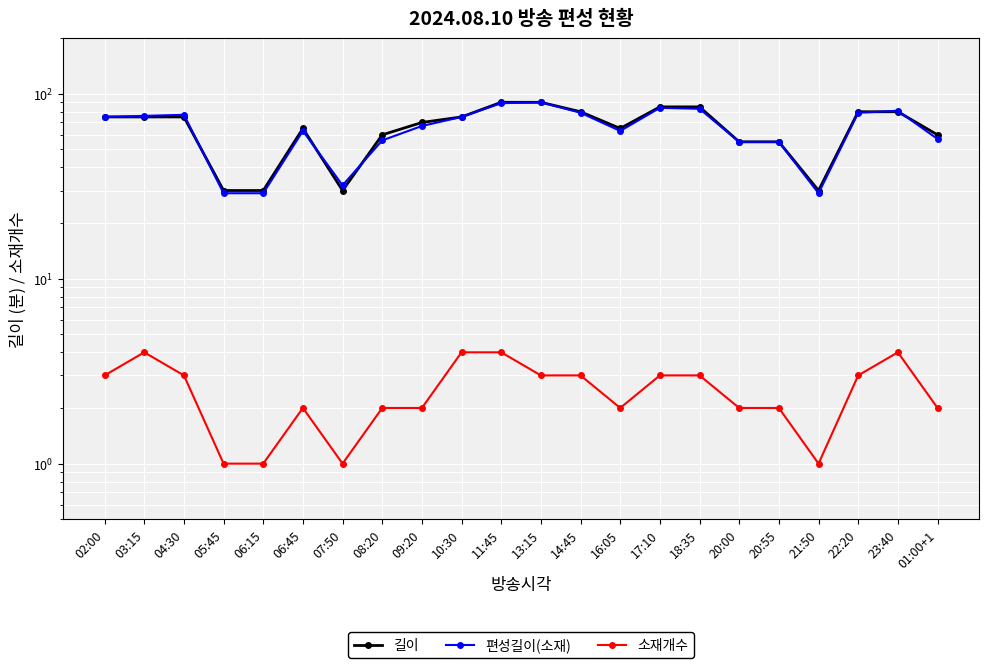

What is the greatest value displayed?

90